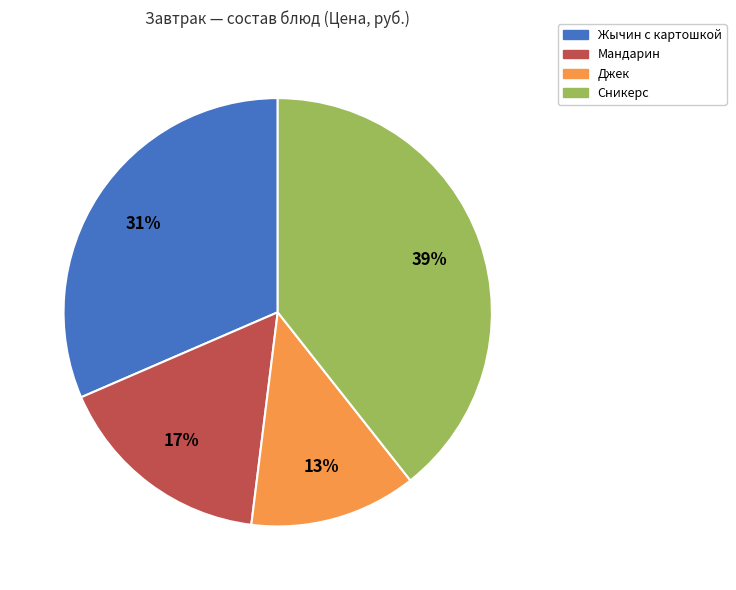

Which slice is the smallest?

Джек